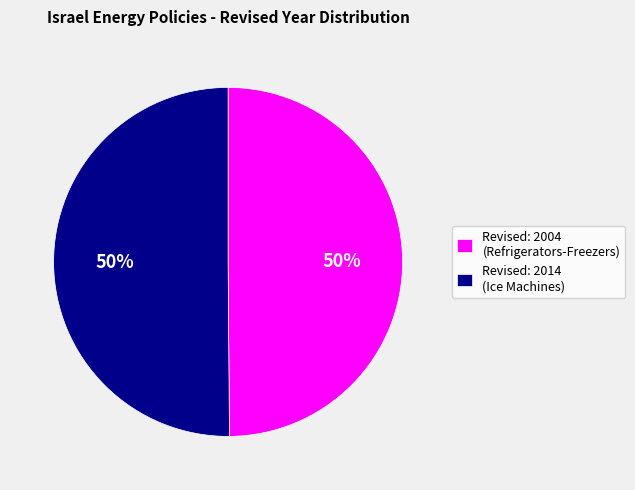

To the nearest percent, what is the combined percentage of Revised: 2004 (Refrigerators-Freezers) and Revised: 2014 (Ice Machines)?

100%